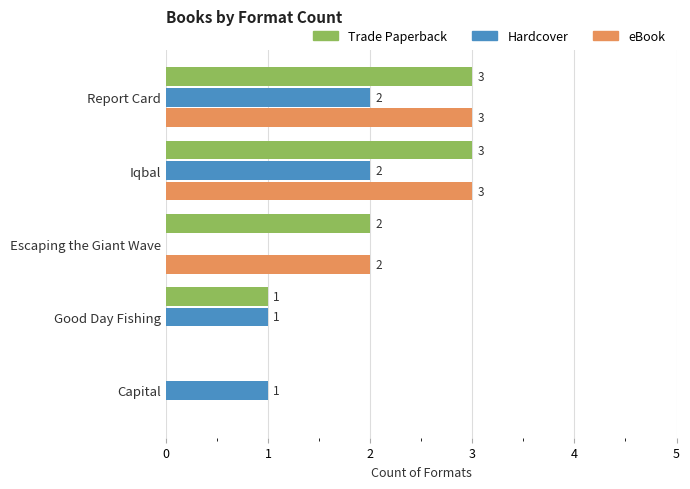

Which series has the largest total across all categories?

Trade Paperback